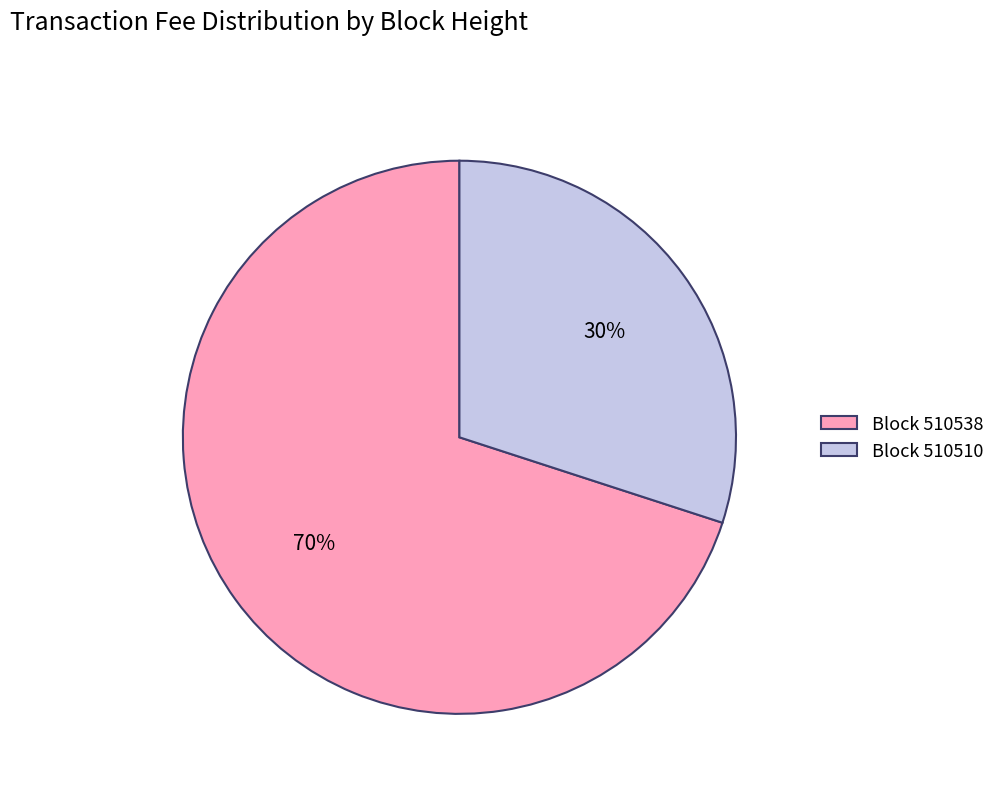

What is the majority slice?

Block 510538